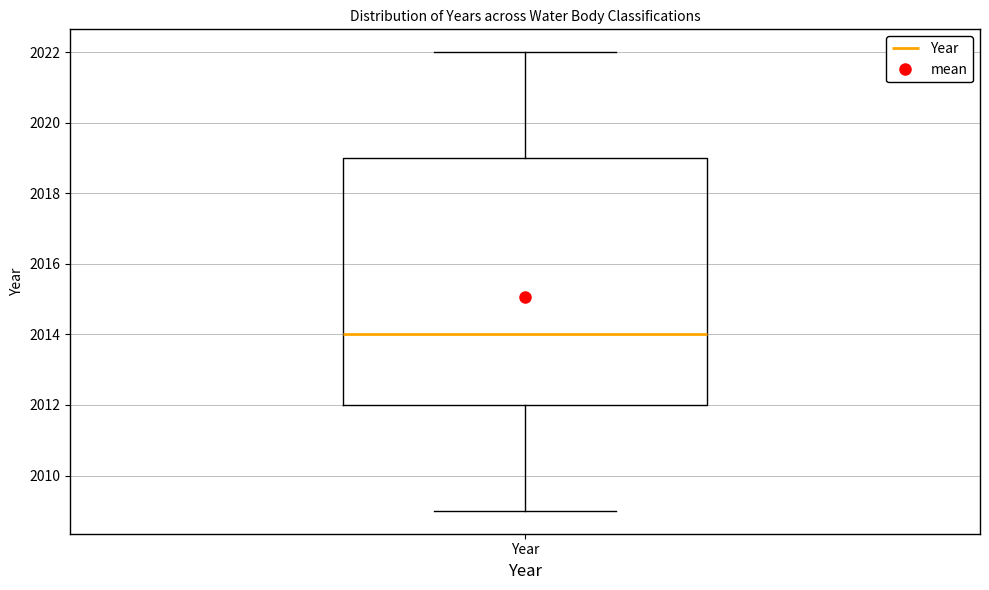

Where does the lower whisker of the box for Year end on the y-axis? The values are not printed on the chart, so give them approximately, as read against the axis.

2009